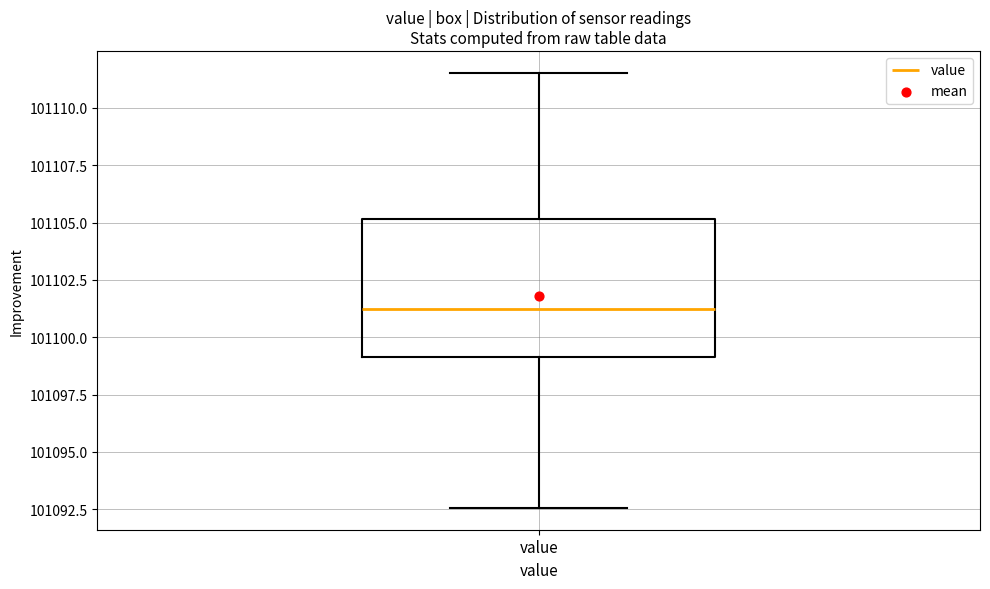

Where does the upper whisker of the box for value end on the y-axis? The values are not printed on the chart, so give them approximately, as read against the axis.

101111.5